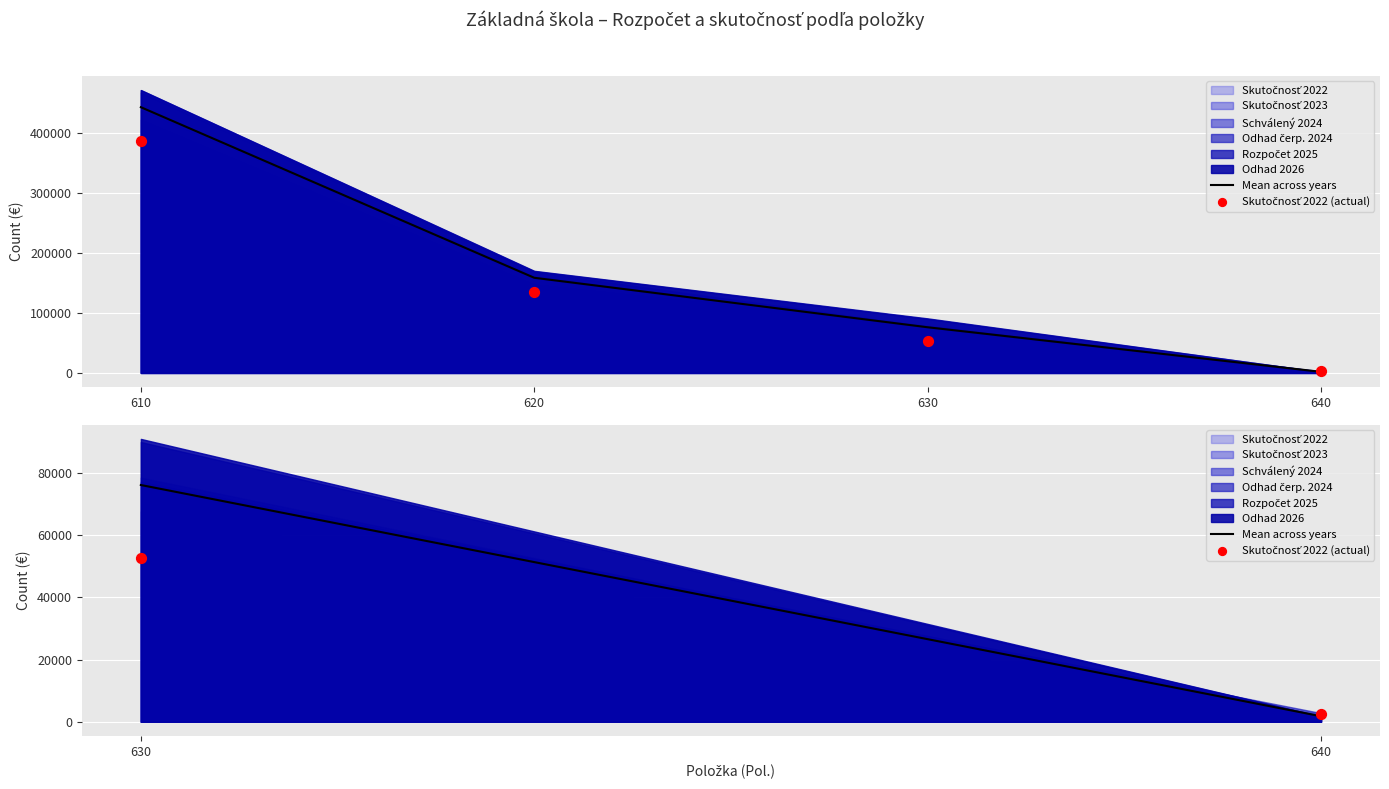

At how many categories does at least one series exceed 44822?

1